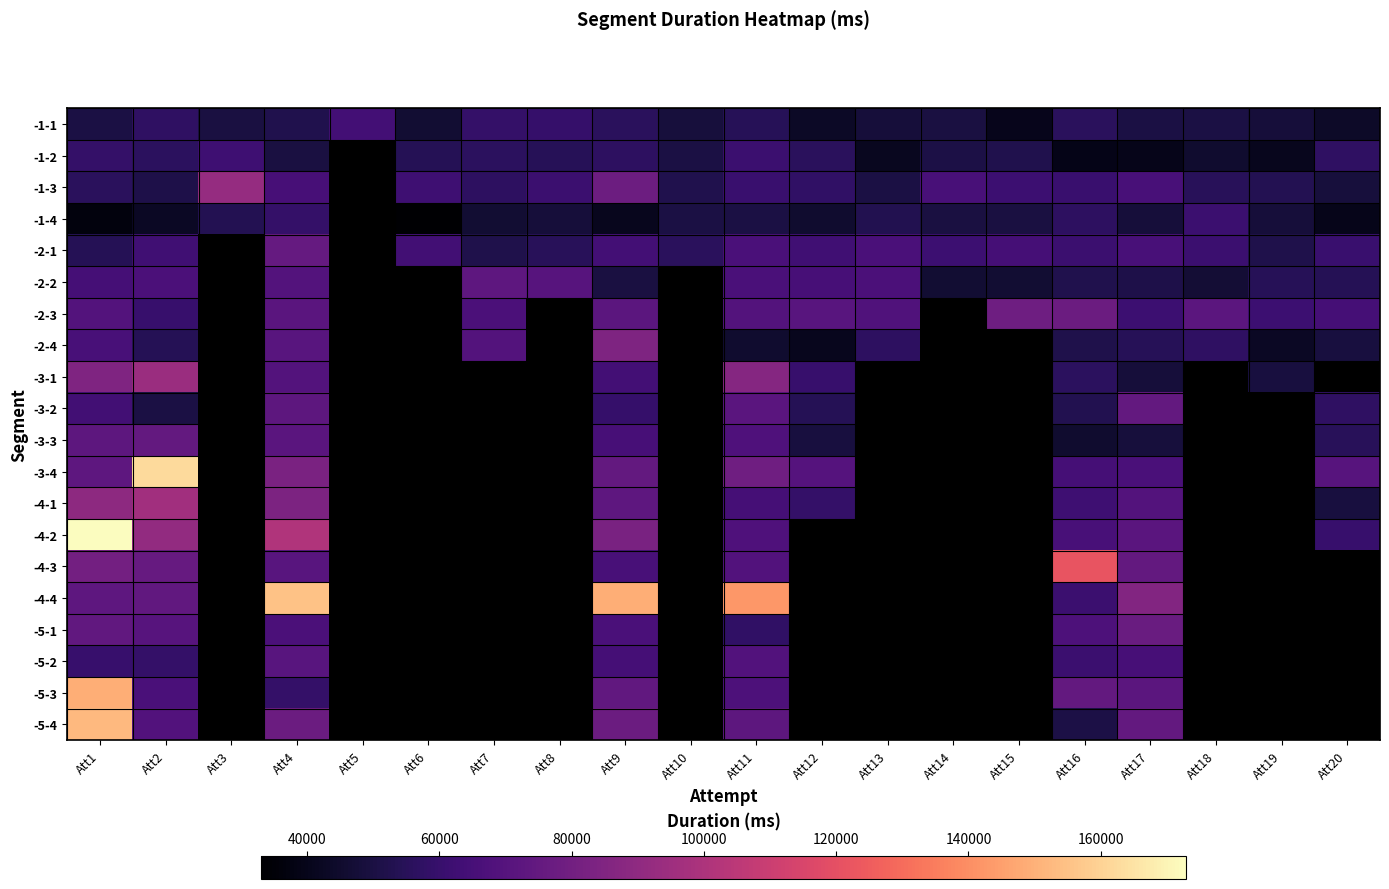

Which has a higher value, Att10 or Att19?

Att10